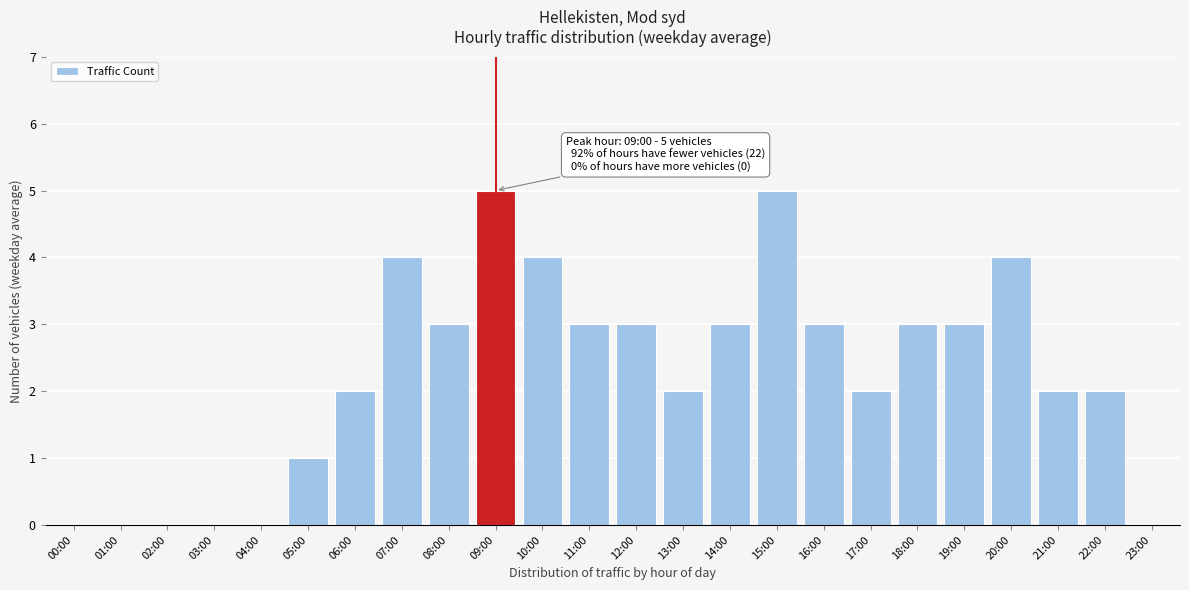

Reading left to right, extract all data points from this chart.

00:00=0	01:00=0	02:00=0	03:00=0	04:00=0	05:00=1	06:00=2	07:00=4	08:00=3	09:00=5	10:00=4	11:00=3	12:00=3	13:00=2	14:00=3	15:00=5	16:00=3	17:00=2	18:00=3	19:00=3	20:00=4	21:00=2	22:00=2	23:00=0